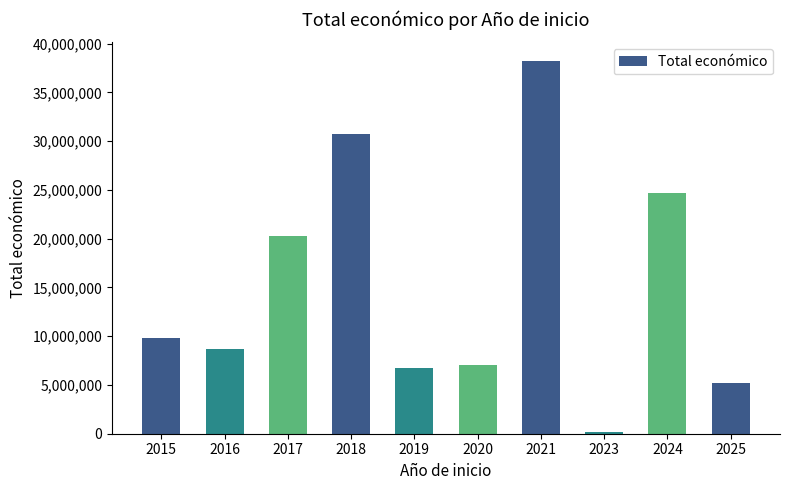

Are the bars grouped side by side (vs. stacked)?

No